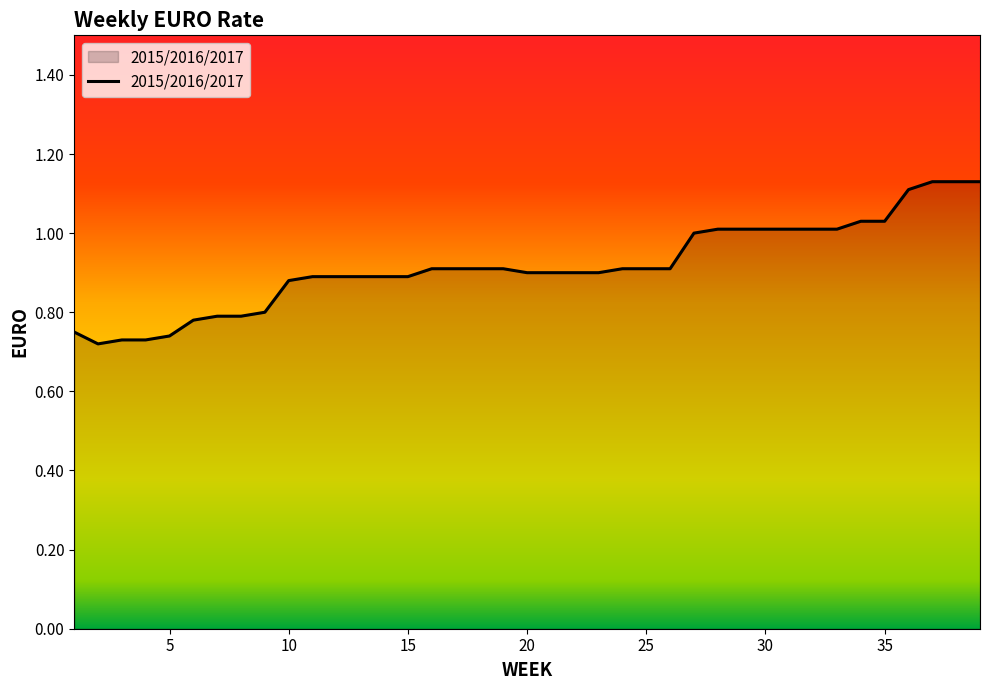

How many lines are shown in the chart?

1